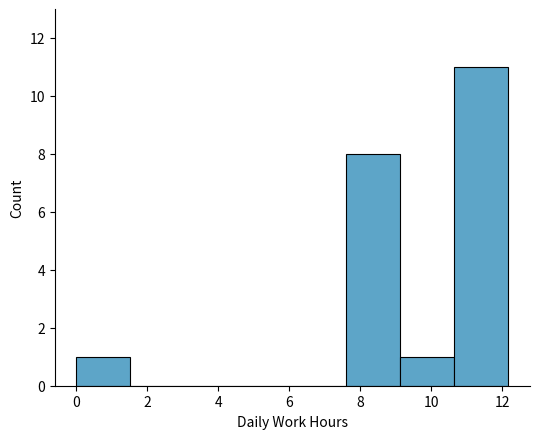

Over which range of the x-axis is the bar tallest?

10.6 to 12.2